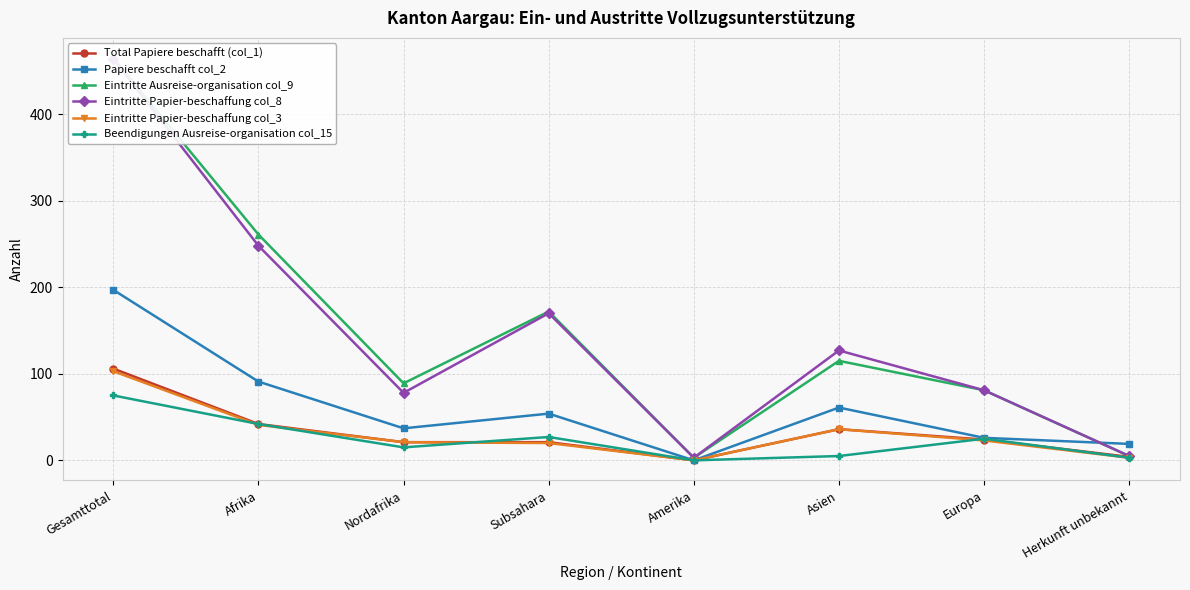

Between Asien and Herkunft unbekannt, which is larger?

Asien